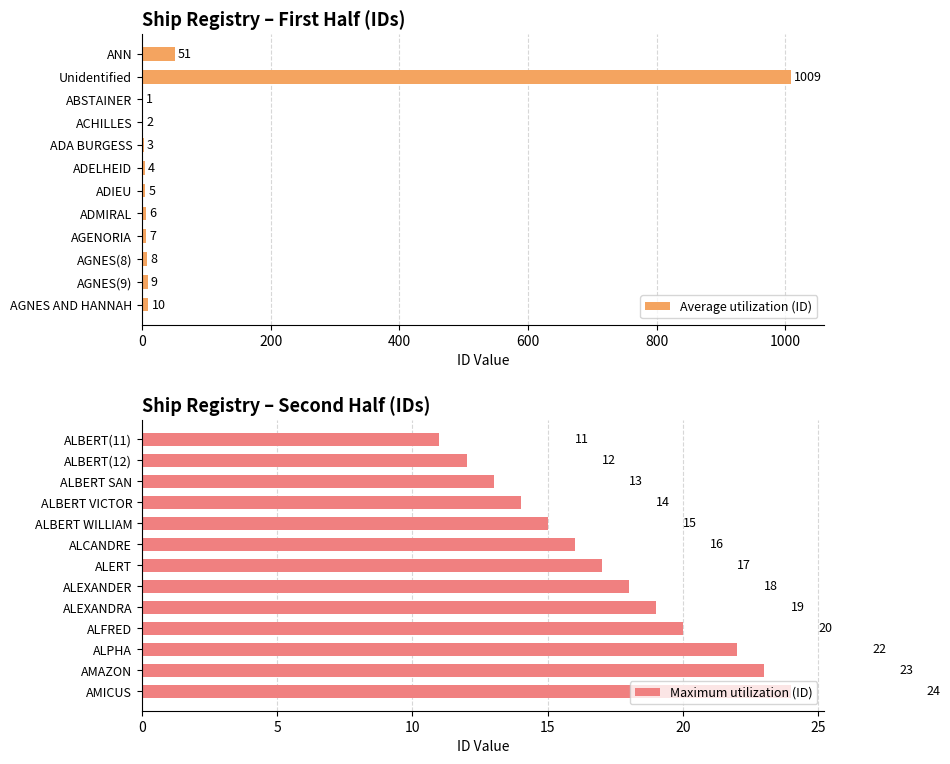

List the labels in order of value, largest first.

Unidentified, ANN, AMICUS, AMAZON, ALPHA, ALFRED, ALEXANDRA, ALEXANDER, ALERT, ALCANDRE, ALBERT WILLIAM, ALBERT VICTOR, ALBERT SAN, ALBERT(12), ALBERT(11), AGNES AND HANNAH, AGNES(9), AGNES(8), AGENORIA, ADMIRAL, ADIEU, ADELHEID, ADA BURGESS, ACHILLES, ABSTAINER